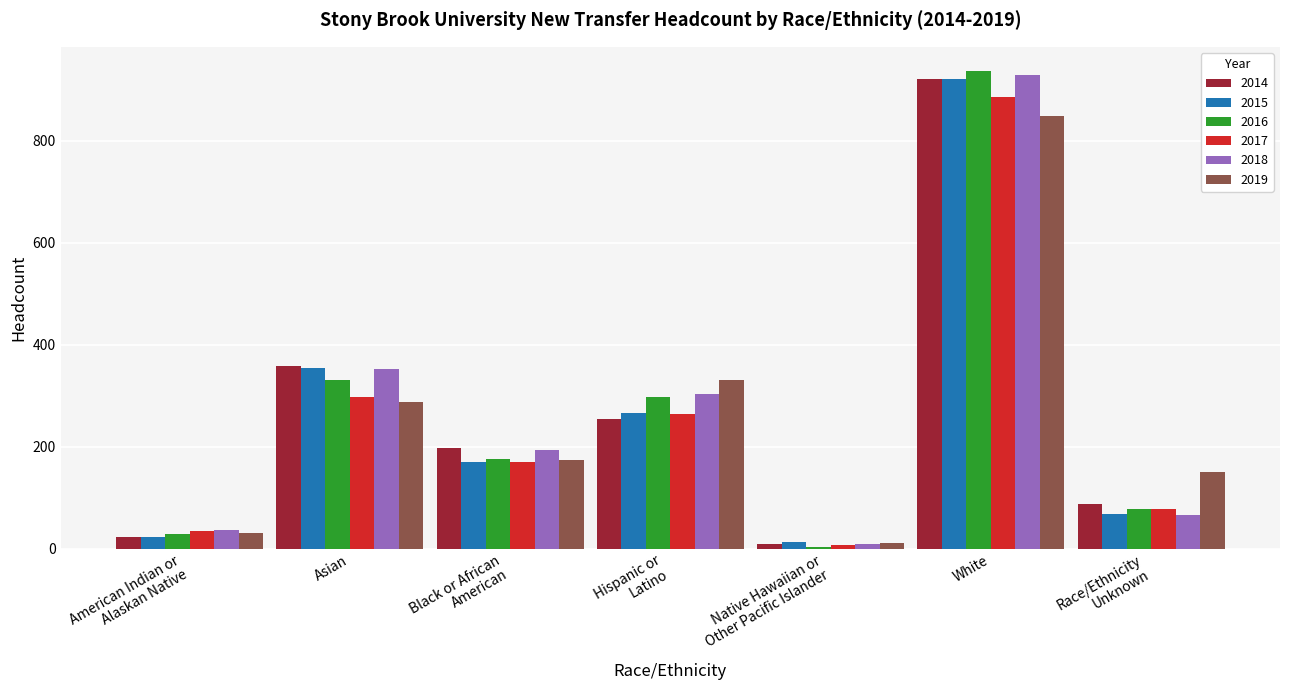

Which category has the highest value across all series?

White